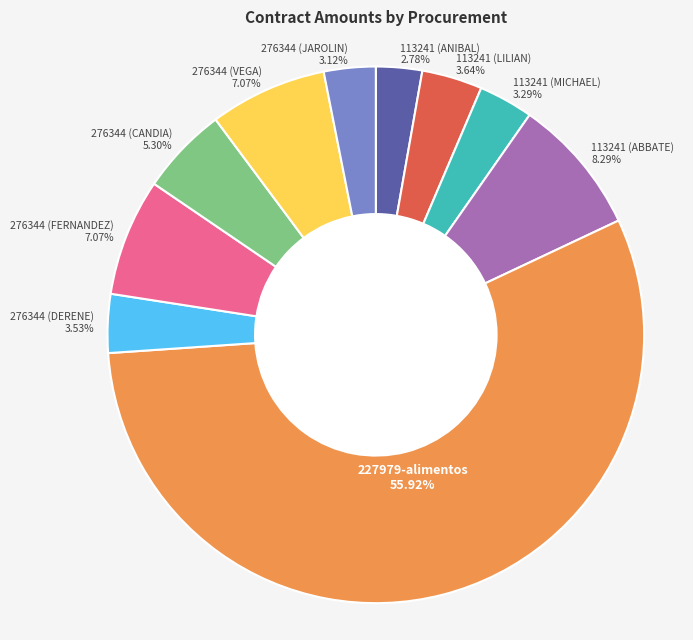

Which slice is the largest?

227979-alimentos